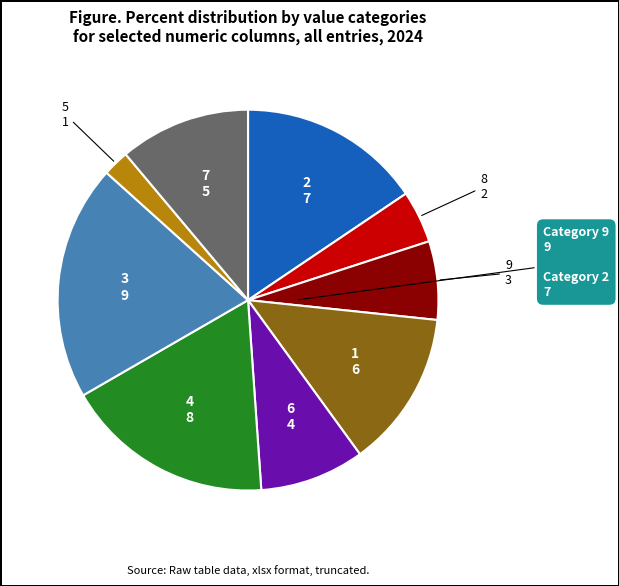

Is there a majority slice in this chart?

No